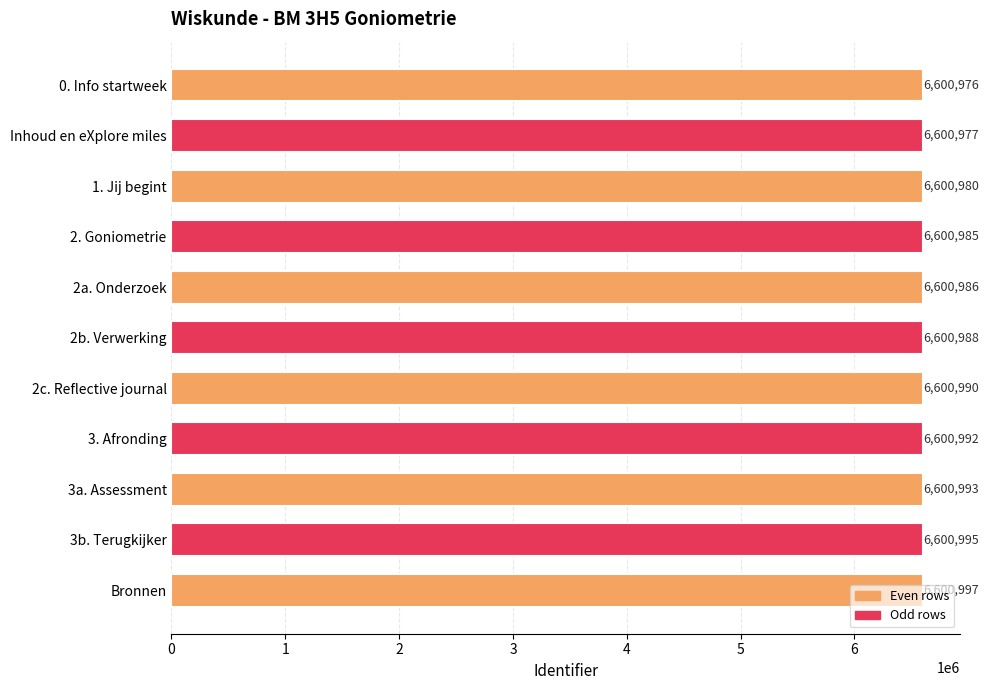

How many bars are there in total?

11